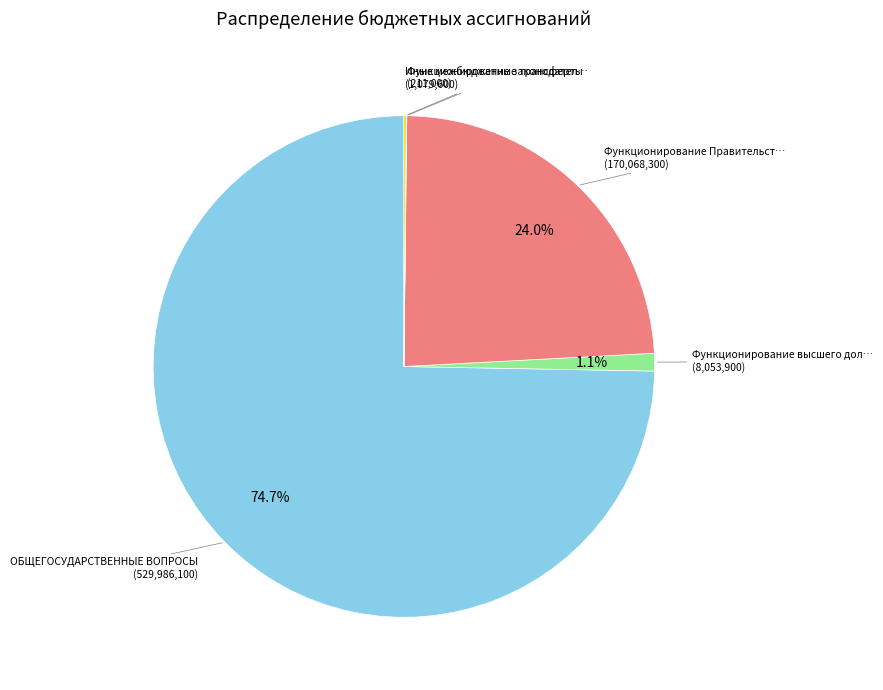

Is there any slice that represents more than half of the pie?

Yes